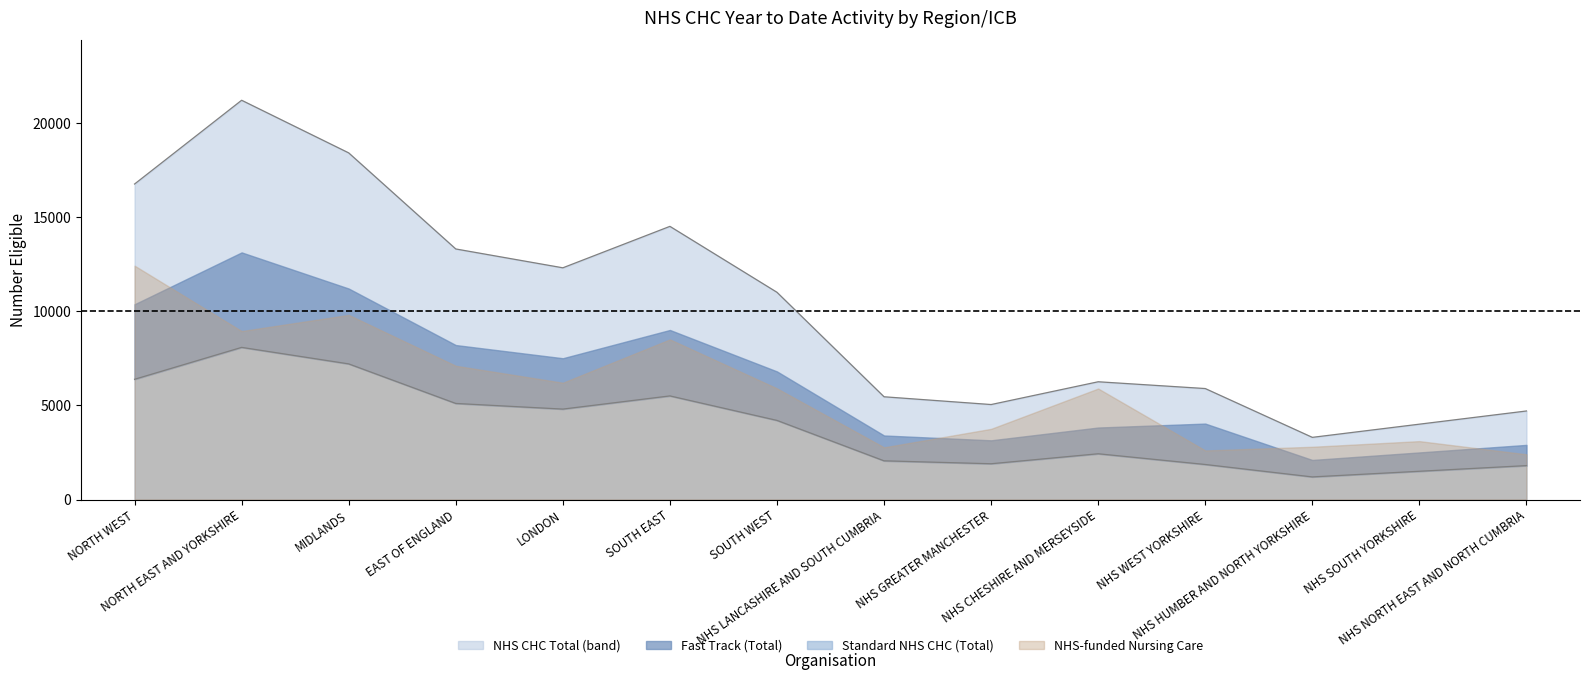

How many values in the Standard NHS CHC (Total) series exceed 4200?

6